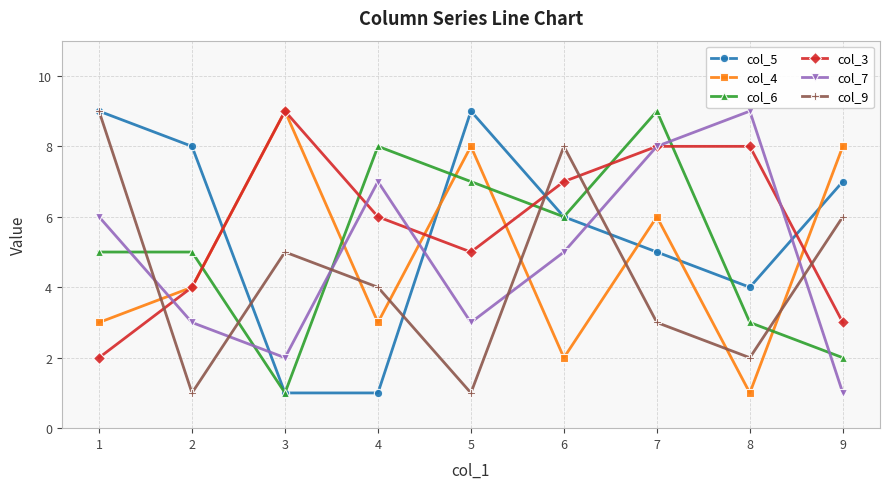

What is the difference between the second highest and second lowest values in the col_9 series?

7